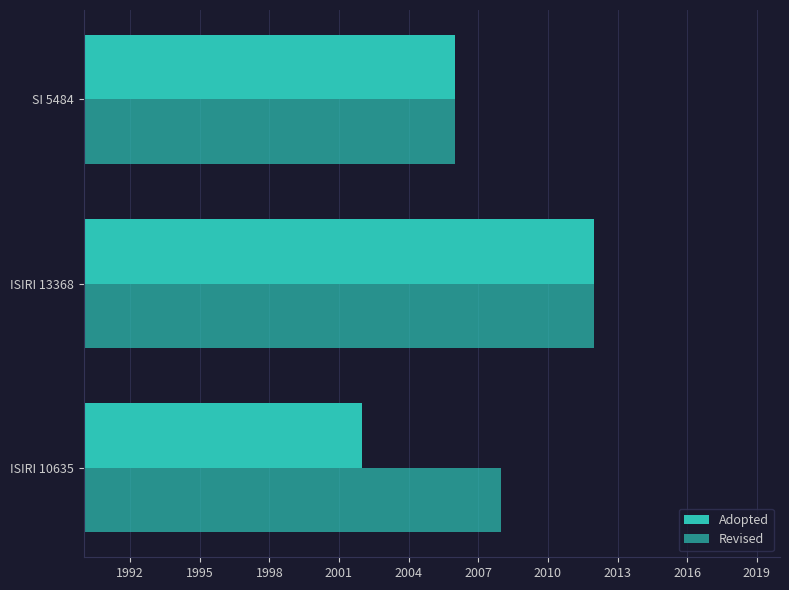

How many Adopted values are between 2002 and 2012?

3